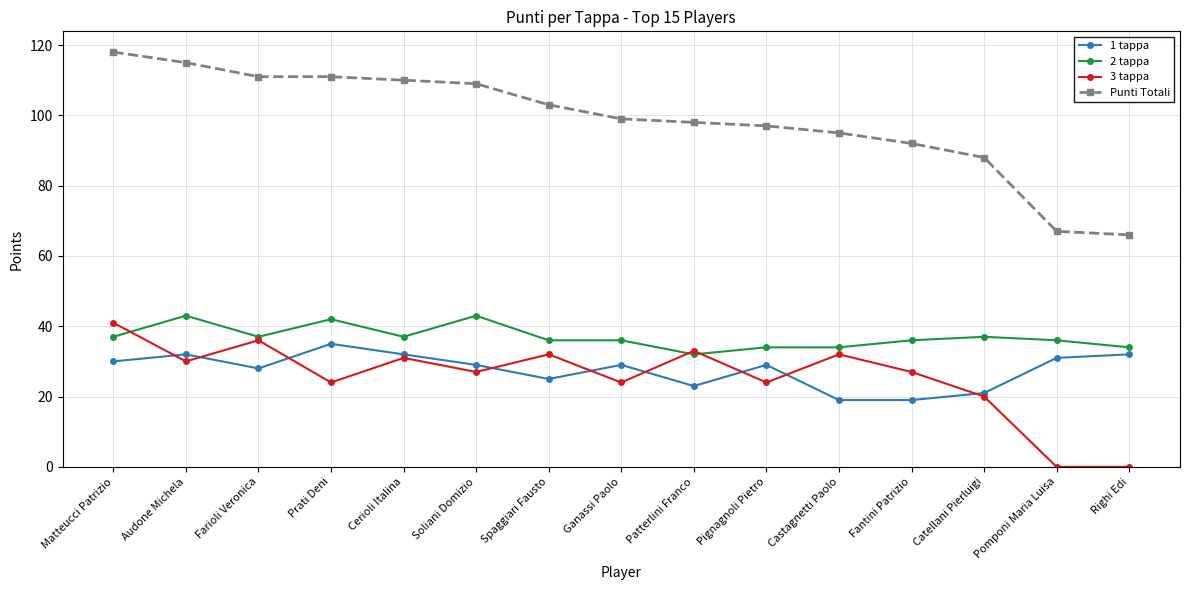

What is the label of the 1st point from the right?

Righi Edi